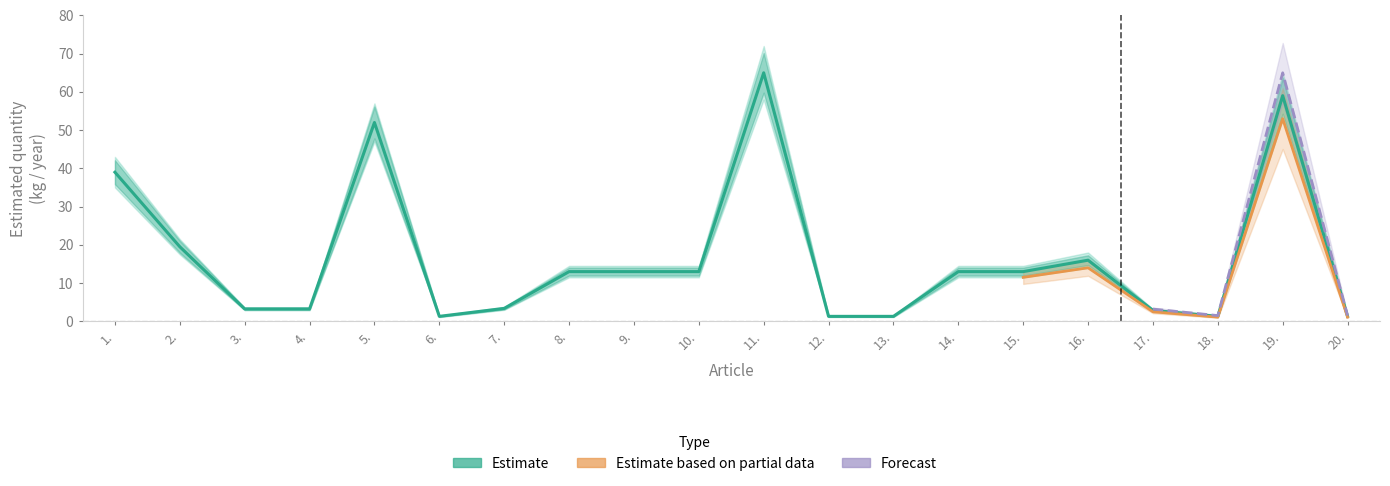

True or false: Estimate based on partial data and Forecast intersect in this chart.

False